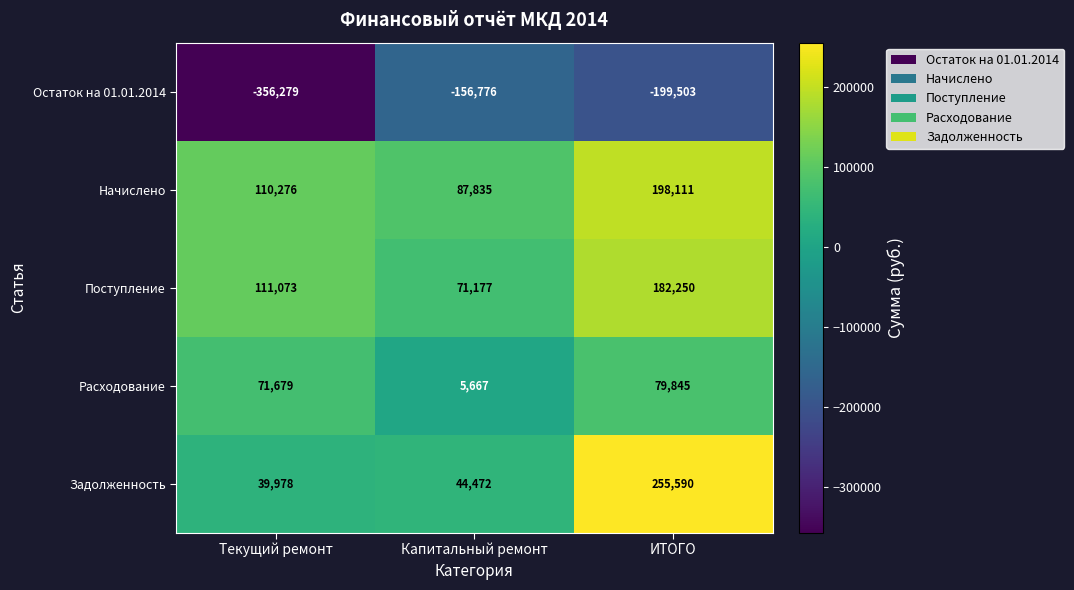

The Начислено series shows 110276 at Текущий ремонт. True or false?

True